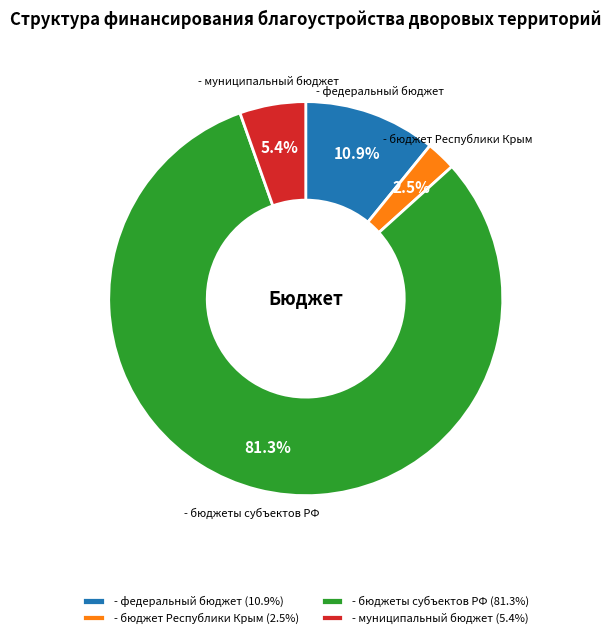

Which category has the smallest portion of the pie?

- бюджет Республики Крым